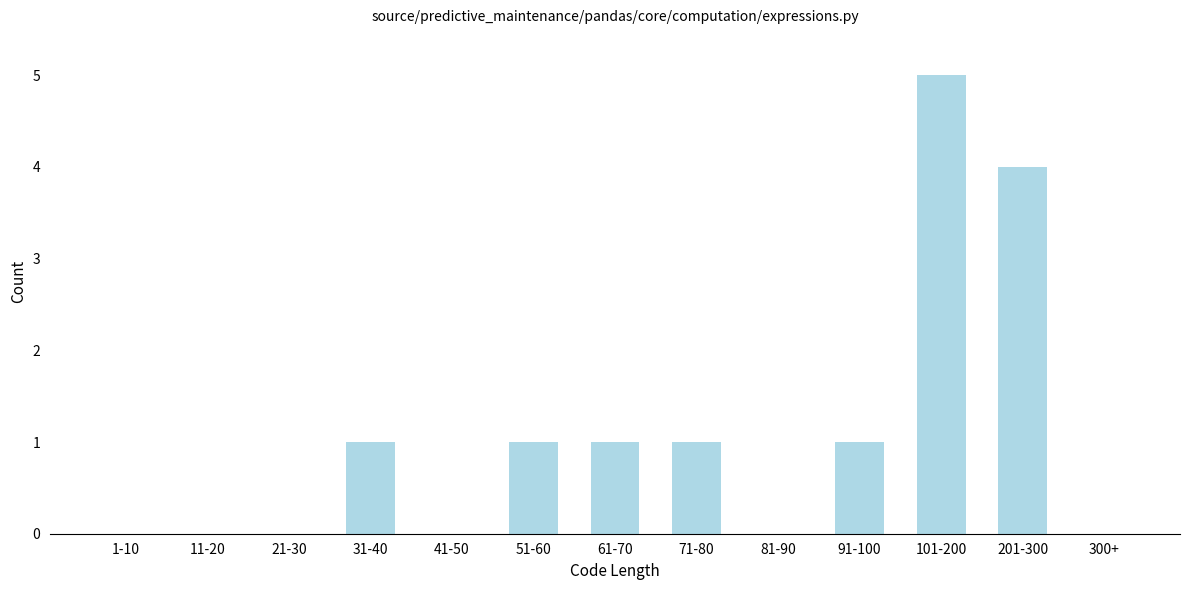

Reading left to right, list all the values displayed in this chart.

1-10=0	11-20=0	21-30=0	31-40=1	41-50=0	51-60=1	61-70=1	71-80=1	81-90=0	91-100=1	101-200=5	201-300=4	300+=0